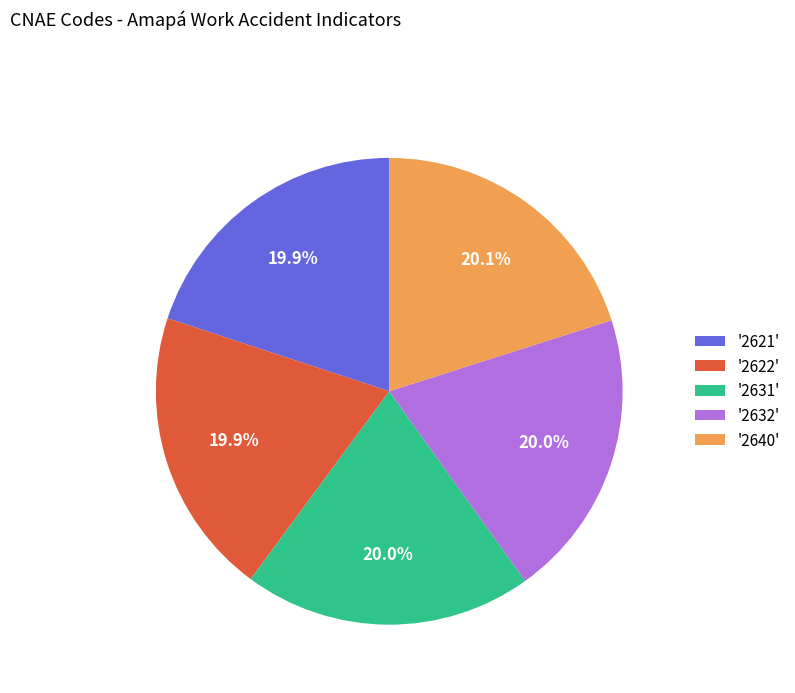

Count the number of slices in the pie.

5